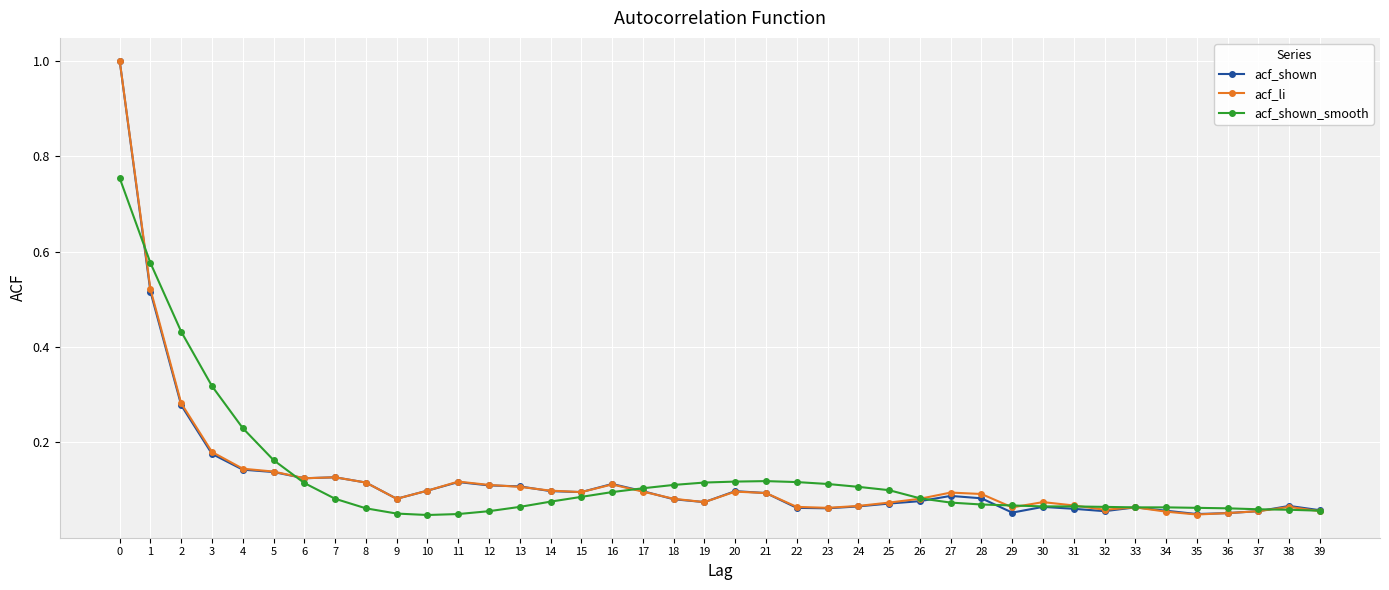

The value of acf_shown at 20 is 0.1. True or false?

True